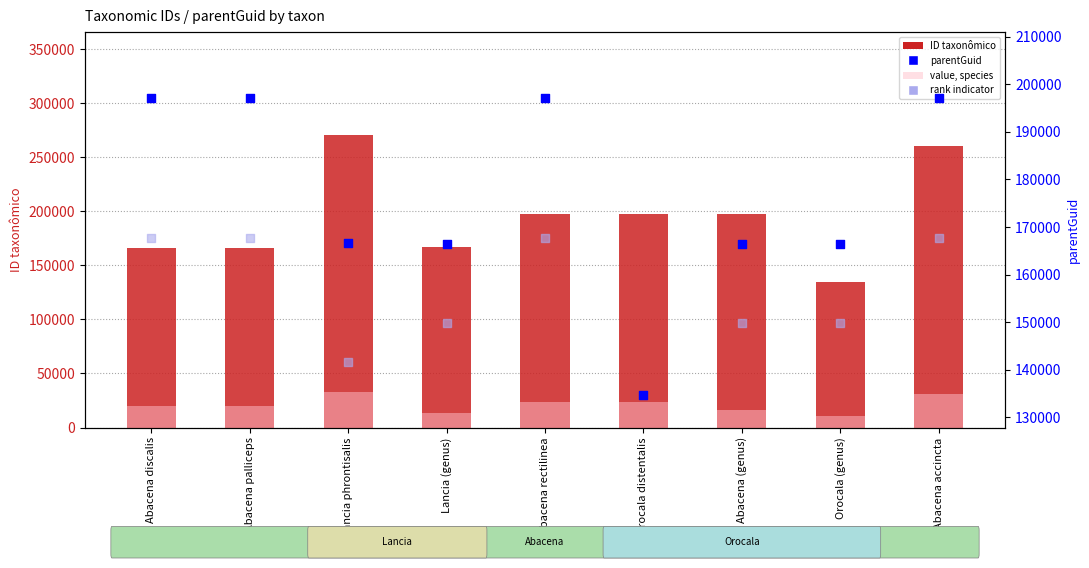

Which series contains the highest Y value?

ID taxonômico